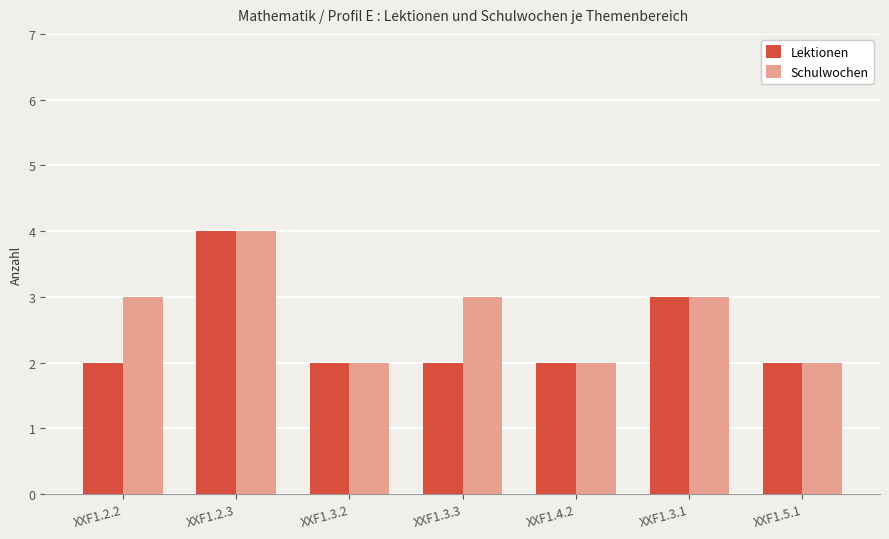

What is the sum of the Schulwochen values at XXF1.4.2 and XXF1.2.2?

5